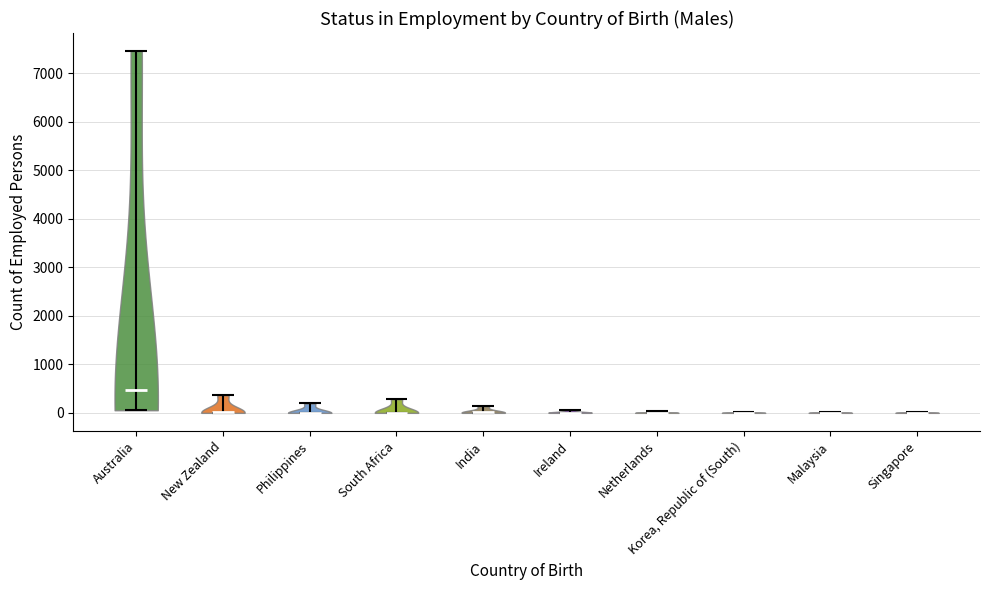

Reading left to right, read every violin against the y-axis: where its median line is, and the lowest and highest points it reaches. The values are not printed on the chart, so give them approximately, as read against the axis.

Australia: median line 500, lowest point 100, highest point 7500
New Zealand: median line 0, lowest point 0, highest point 400
Philippines: median line 0, lowest point 0, highest point 200
South Africa: median line 0, lowest point 0, highest point 300
India: median line 0, lowest point 0, highest point 100
Ireland: median line 0, lowest point 0, highest point 100
Netherlands: median line 0, lowest point 0, highest point 0
Korea, Republic of (South): median line 0, lowest point 0, highest point 0
Malaysia: median line 0, lowest point 0, highest point 0
Singapore: median line 0, lowest point 0, highest point 0